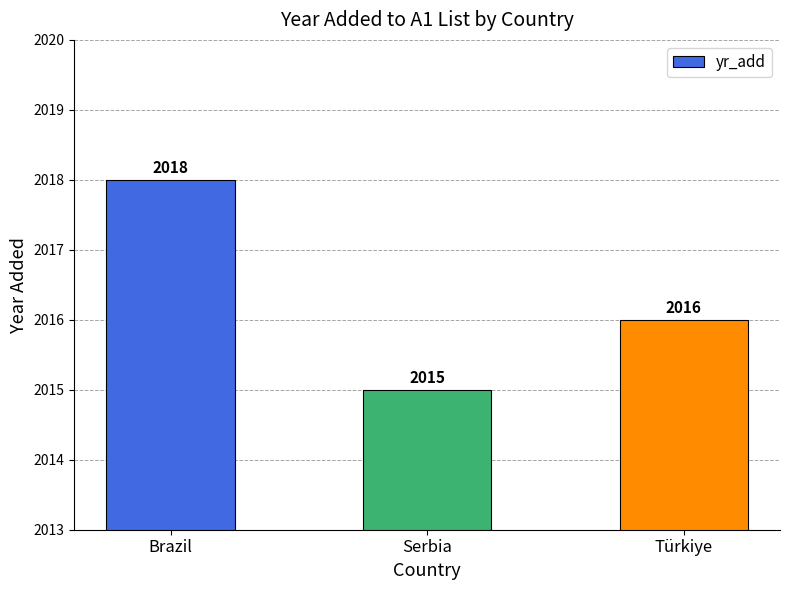

List the labels in order of value, largest first.

Brazil, Türkiye, Serbia